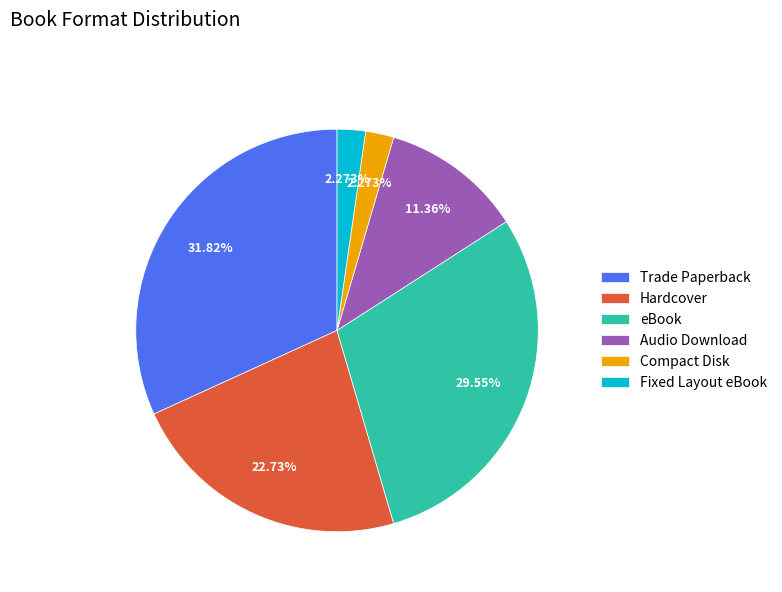

How many segments does this pie chart have?

6